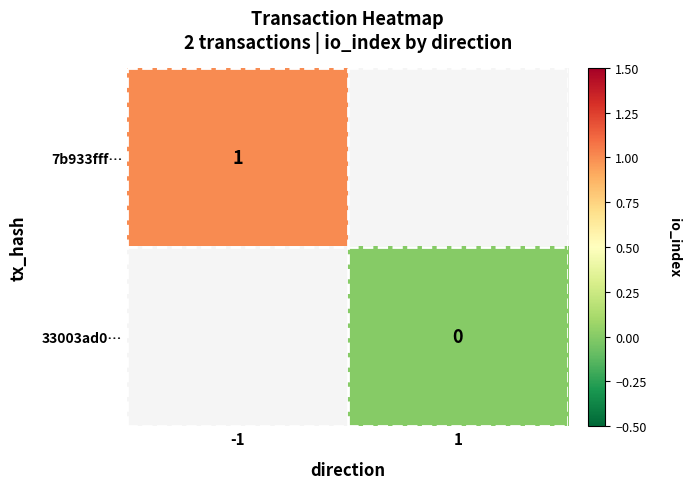

Is it true that 7b933fff… equals 1 at -1?

True